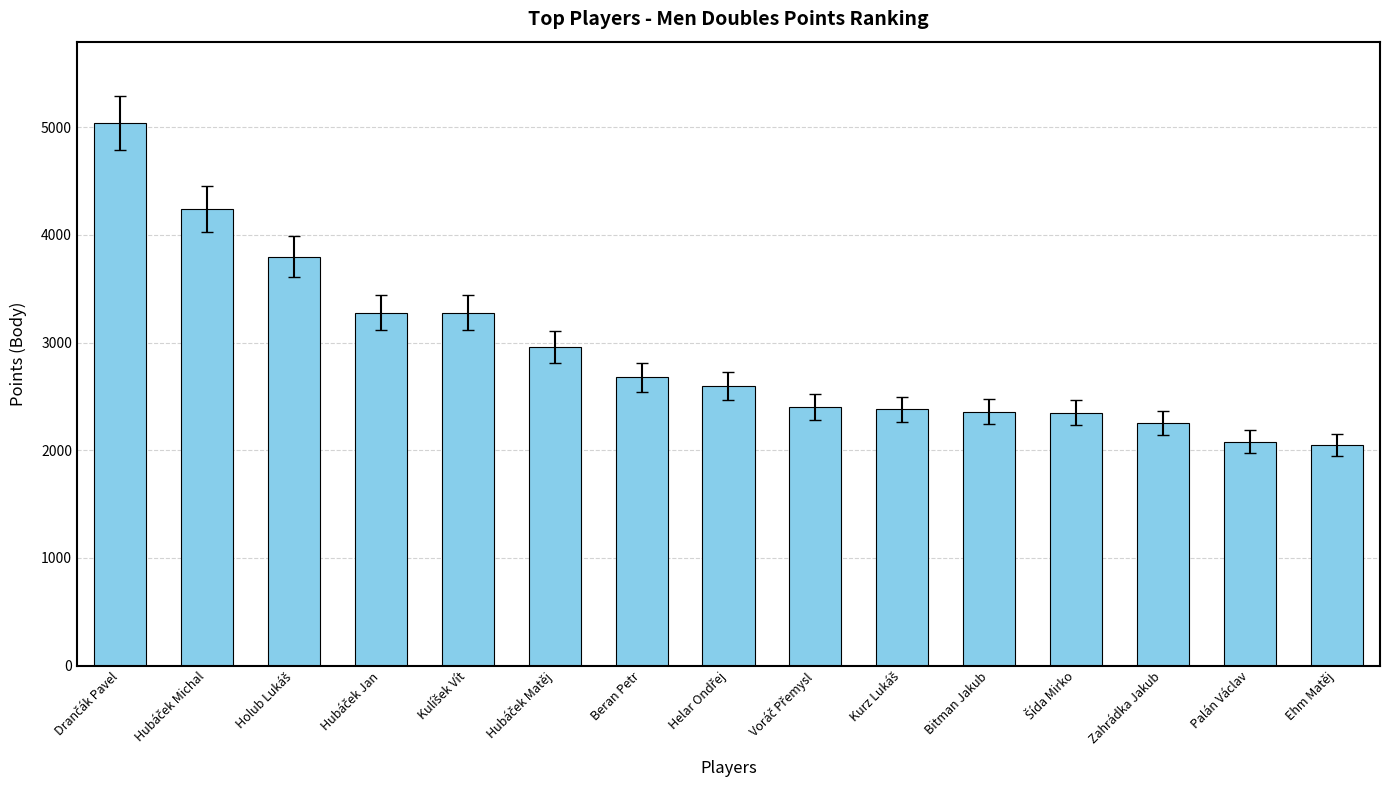

What is the smallest value displayed?

2050